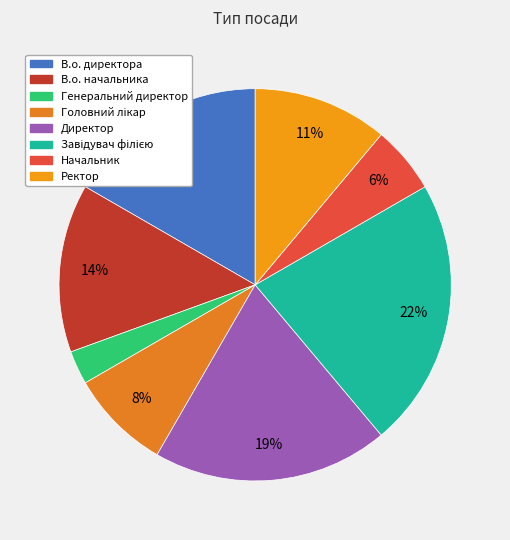

What percentage is NOT represented by Генеральний директор?

97.2%